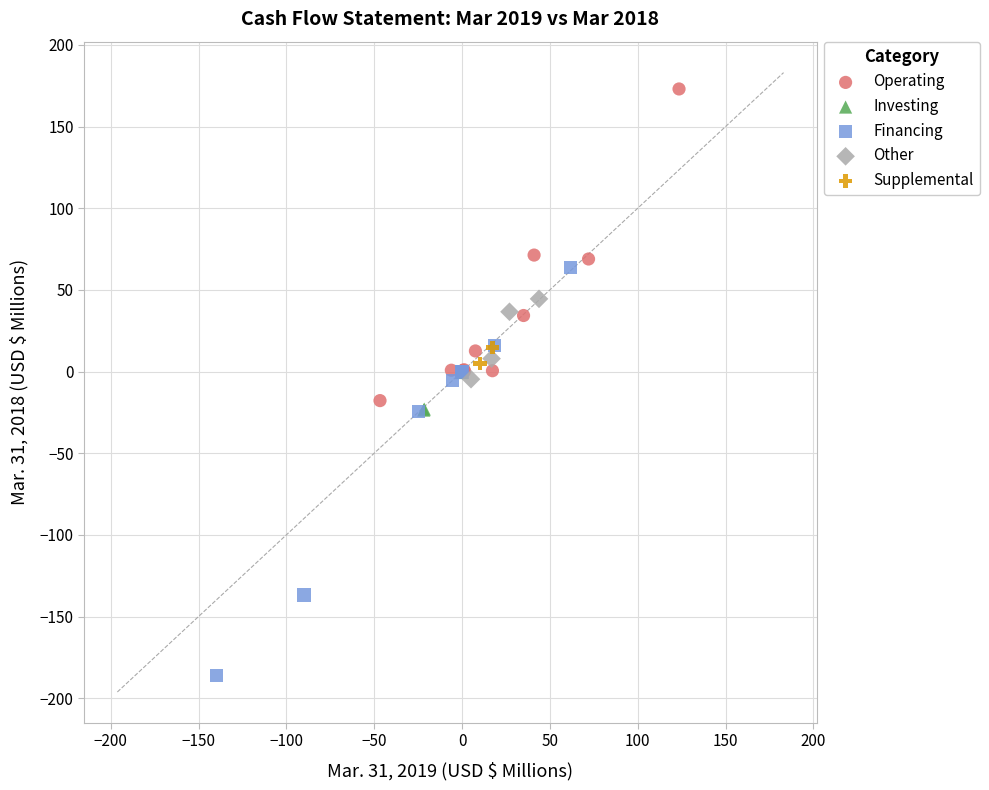

Which series contains the highest Y value?

Operating